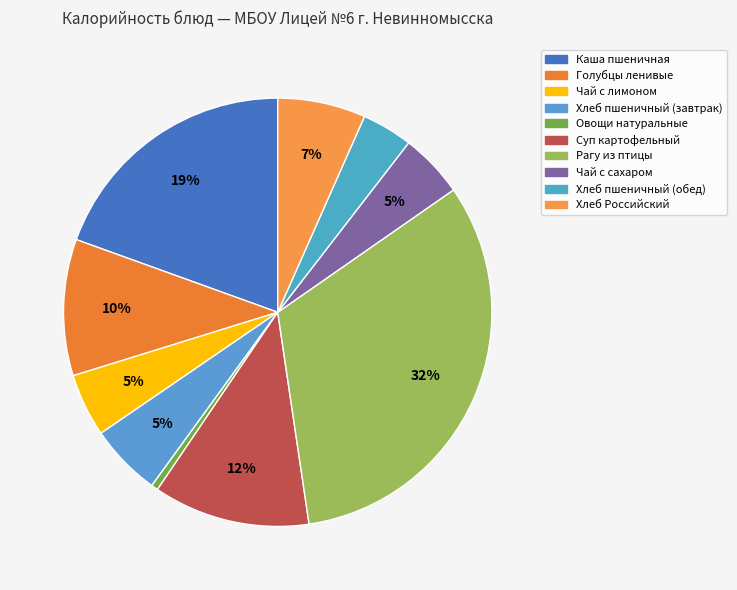

Does Суп картофельный account for over 50% of the chart?

No